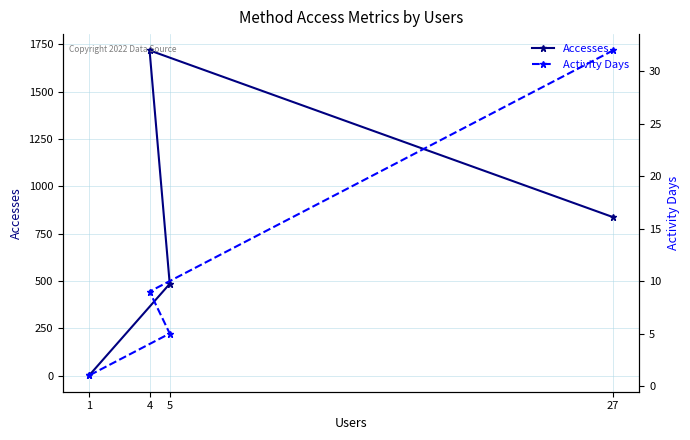

Reading left to right, list all the values displayed in this chart.

Accesses: 837	1718	485	1
Activity Days: 32	9	5	1